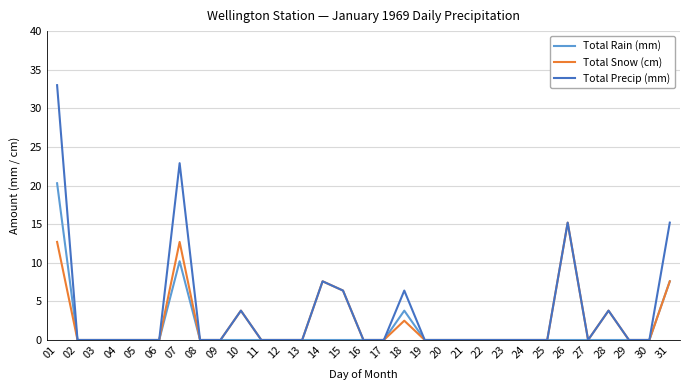

At which label does Total Precip (mm) reach its peak?

01